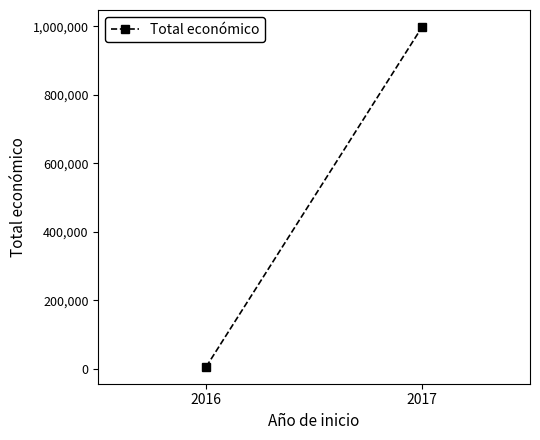

What is the sum of the values at 2016 and 2017?

1003684